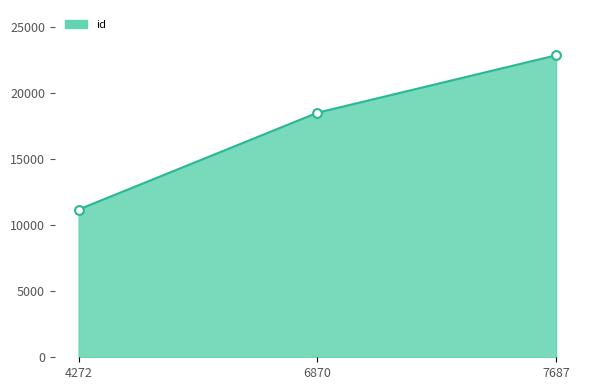

Between 4272 and 7687, which is larger?

7687